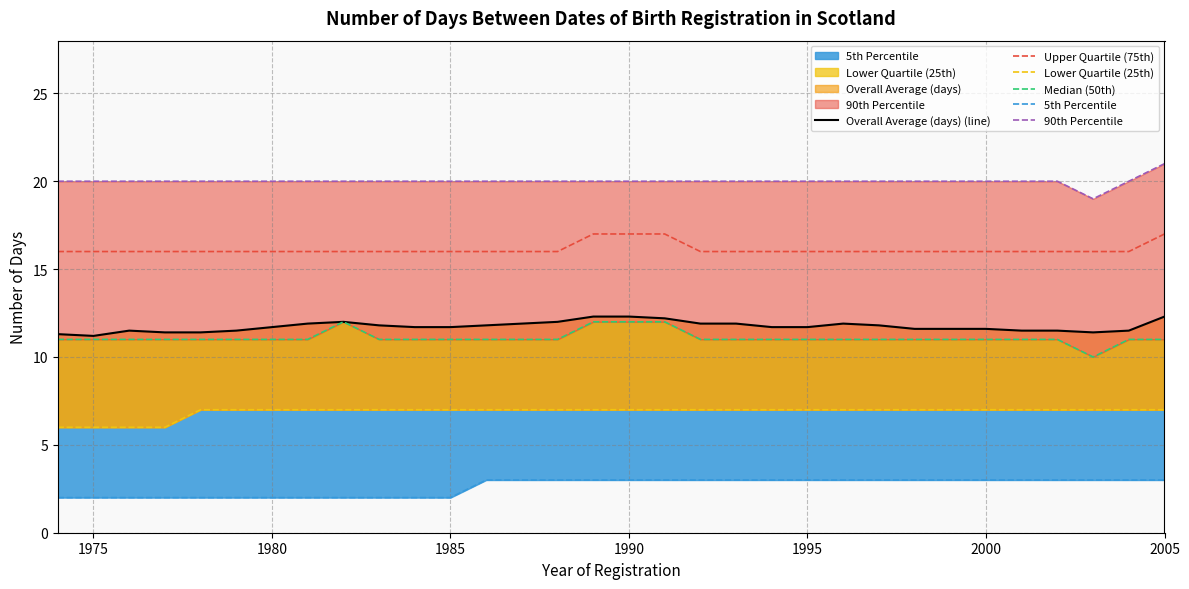

What is the maximum value for Upper Quartile (75th)?

17